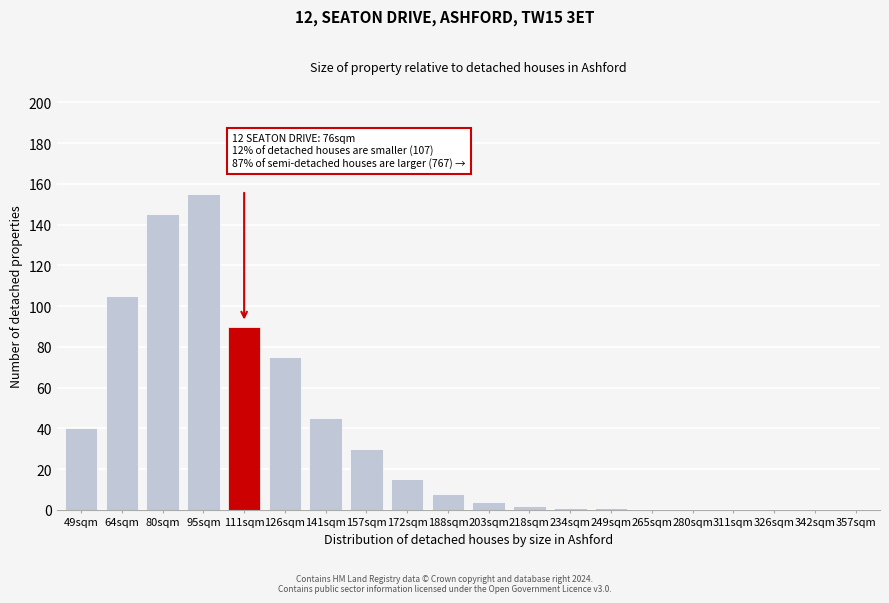

Reading left to right, transcribe all the data shown in this chart.

49sqm=40	64sqm=105	80sqm=145	95sqm=155	111sqm=90	126sqm=75	141sqm=45	157sqm=30	172sqm=15	188sqm=8	203sqm=4	218sqm=2	234sqm=1	249sqm=1	265sqm=0	280sqm=0	311sqm=0	326sqm=0	342sqm=0	357sqm=0